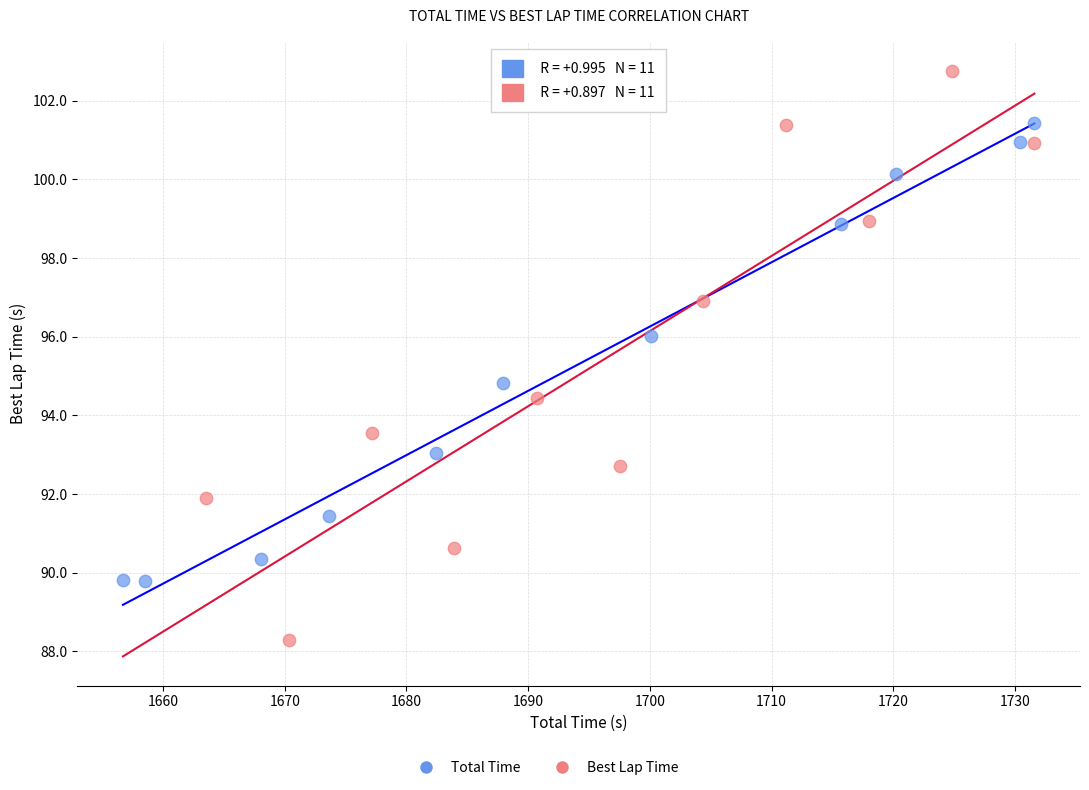

Which series has the widest spread of Y values?

Best Lap Time